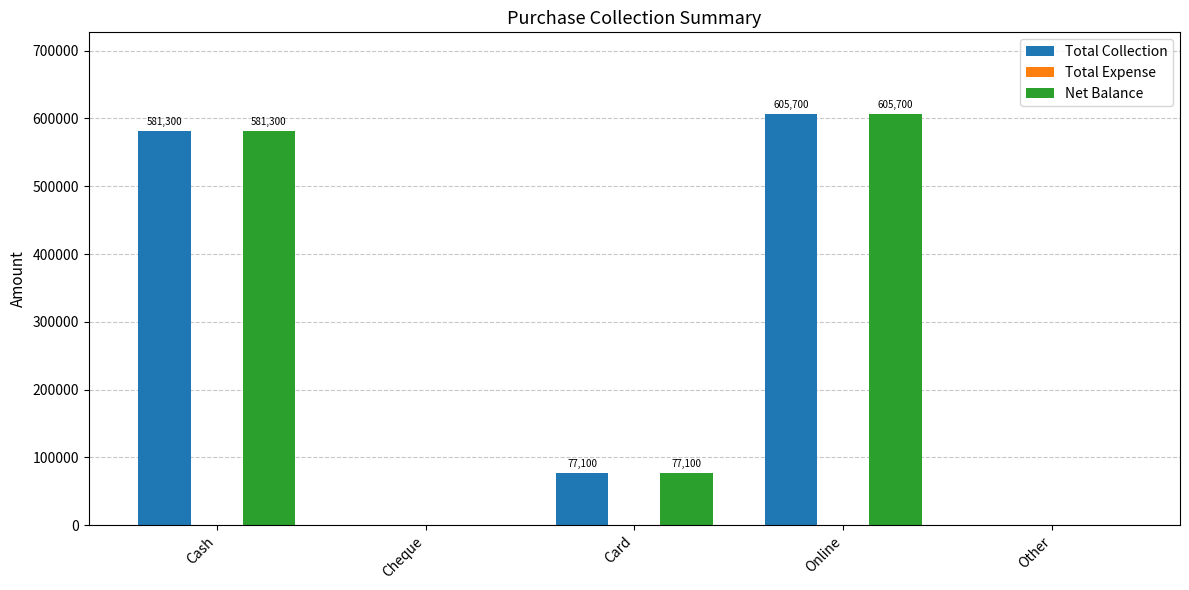

Reading right to left, extract all data points from this chart.

Total Collection: Other=0	Online=605700	Card=77100	Cheque=0	Cash=581300
Net Balance: Other=0	Online=605700	Card=77100	Cheque=0	Cash=581300